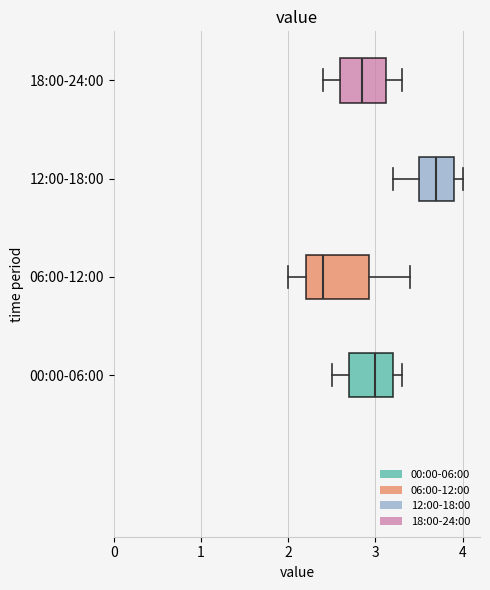

Reading bottom to top, read every box against the x-axis: the position of its median line, the range the box covers, and the ends of its whiskers. The values are not printed on the chart, so give them approximately, as read against the axis.

00:00-06:00: median 3.0, box 2.7 to 3.2, whiskers 2.5 to 3.3
06:00-12:00: median 2.4, box 2.2 to 2.9, whiskers 2.0 to 3.4
12:00-18:00: median 3.7, box 3.5 to 3.9, whiskers 3.2 to 4.0
18:00-24:00: median 2.9, box 2.6 to 3.1, whiskers 2.4 to 3.3